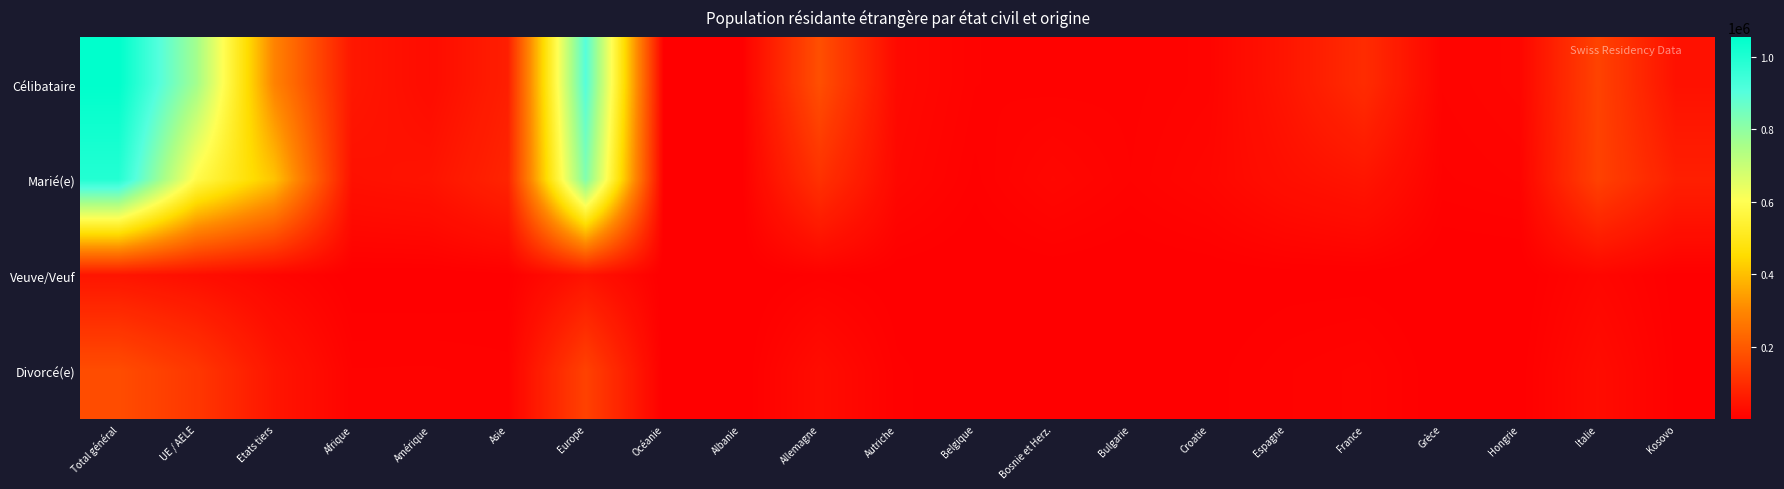

What is the spread (max minus min) of values at Espagne?

46653